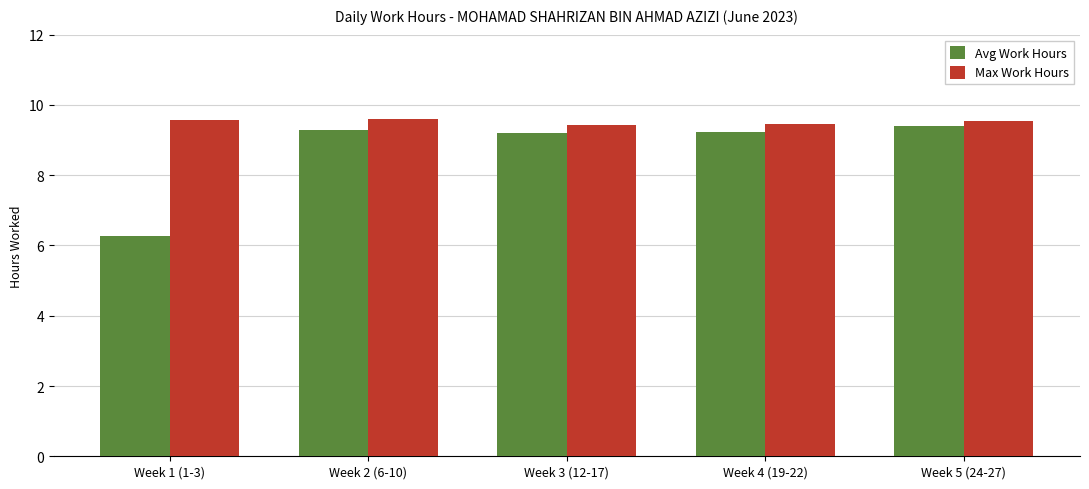

Which series has the widest spread of values?

Avg Work Hours